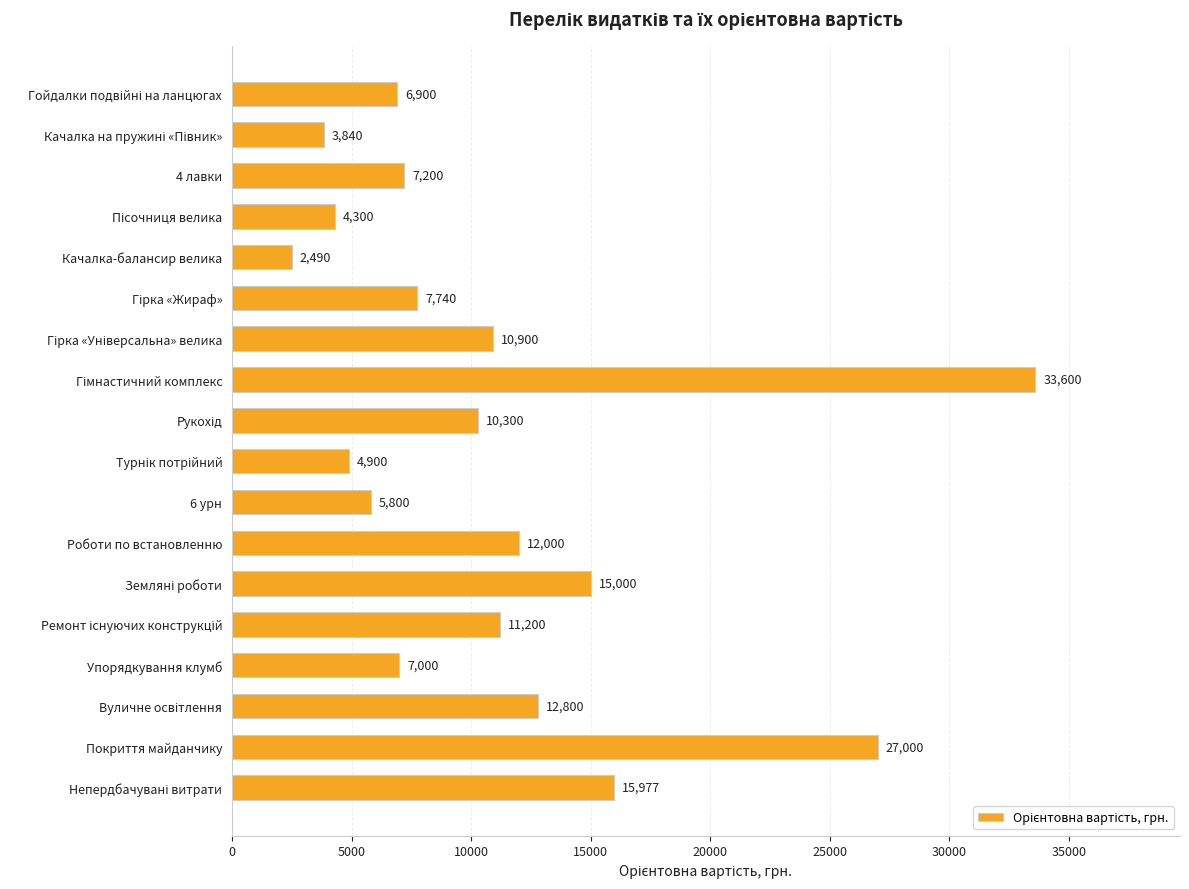

What is the maximum value shown in the chart?

33600